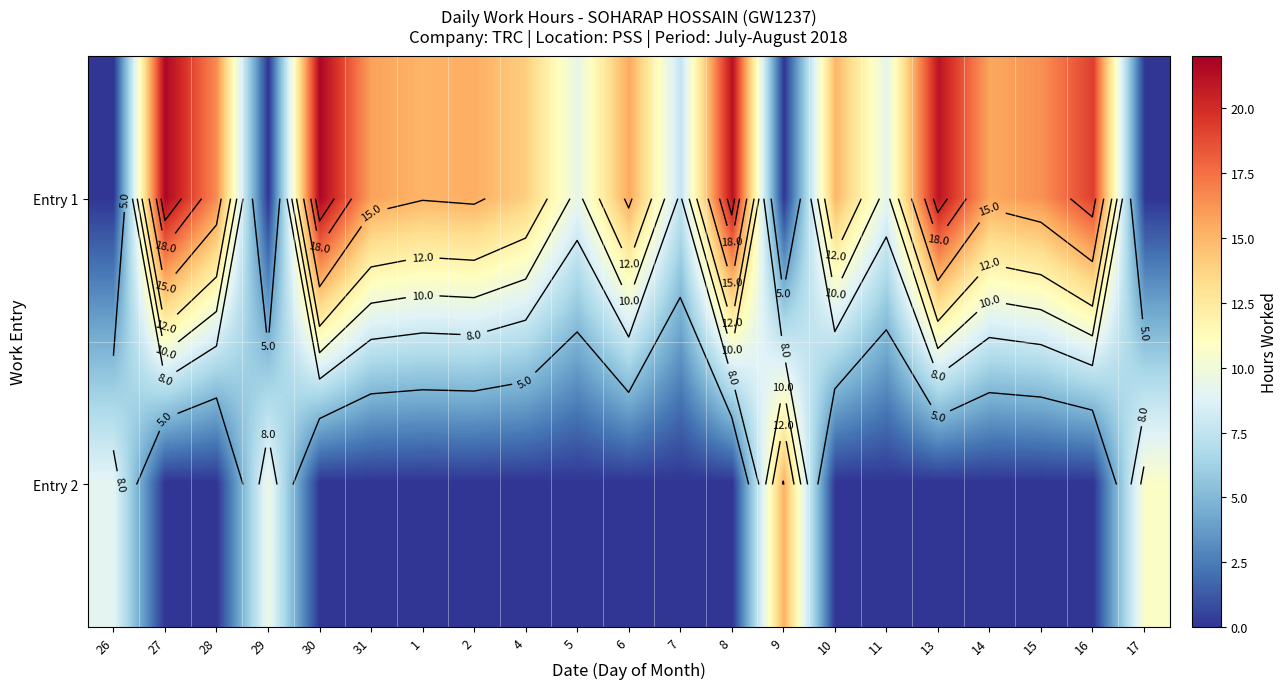

What is the average value of the Entry 1 series?

12.9